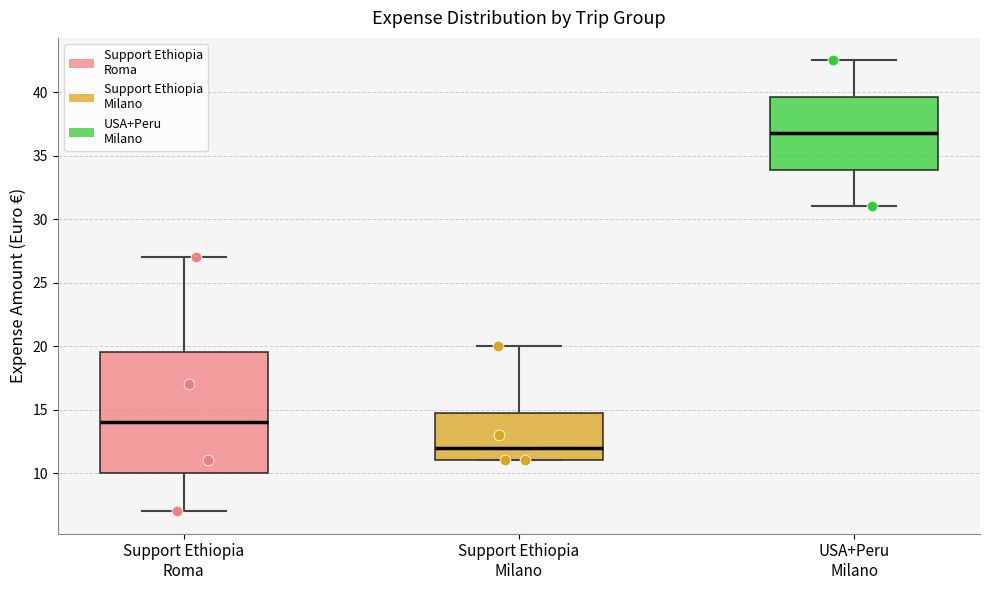

Which box has the highest median line?

USA+Peru Milano